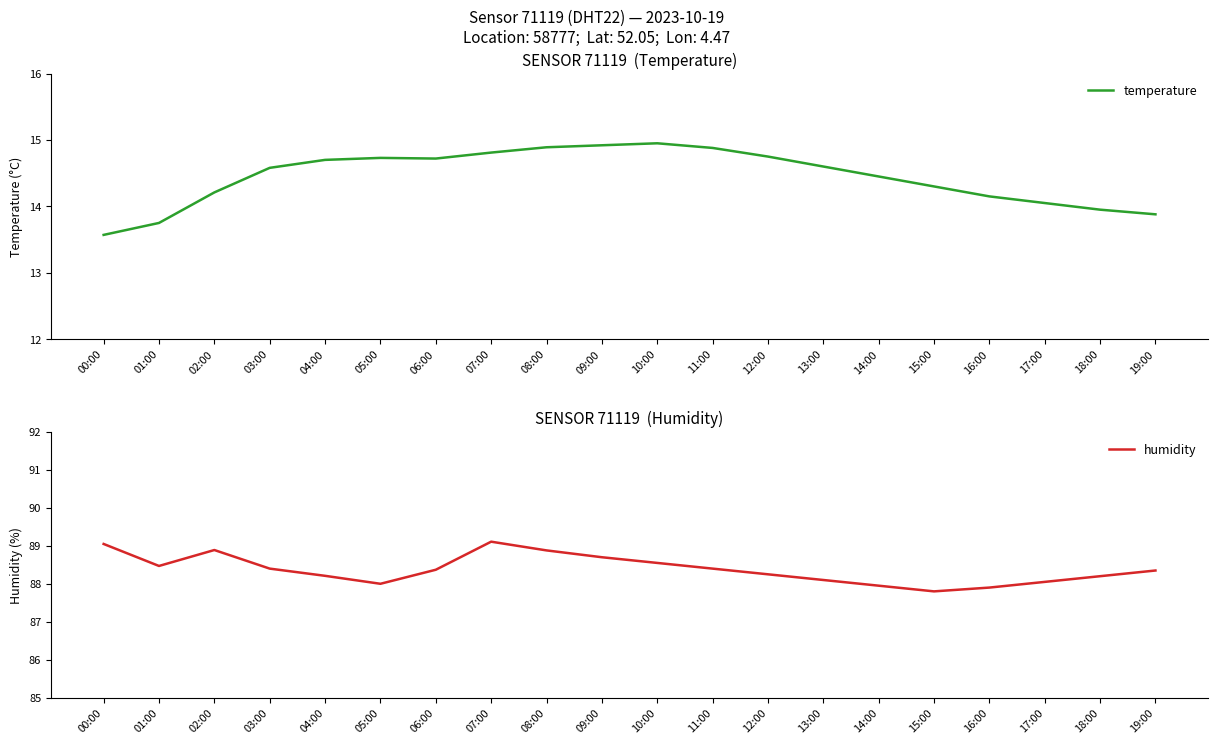

Which has a higher value, 13:00 or 03:00?

13:00